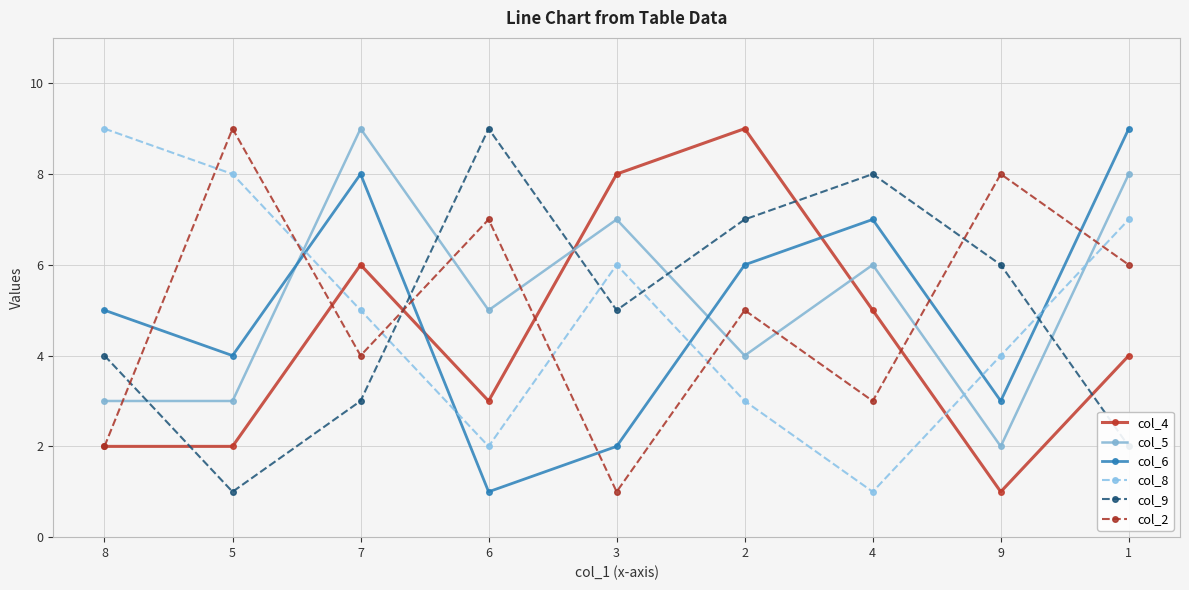

Where do col_8 and col_5 first cross each other?

5 and 7